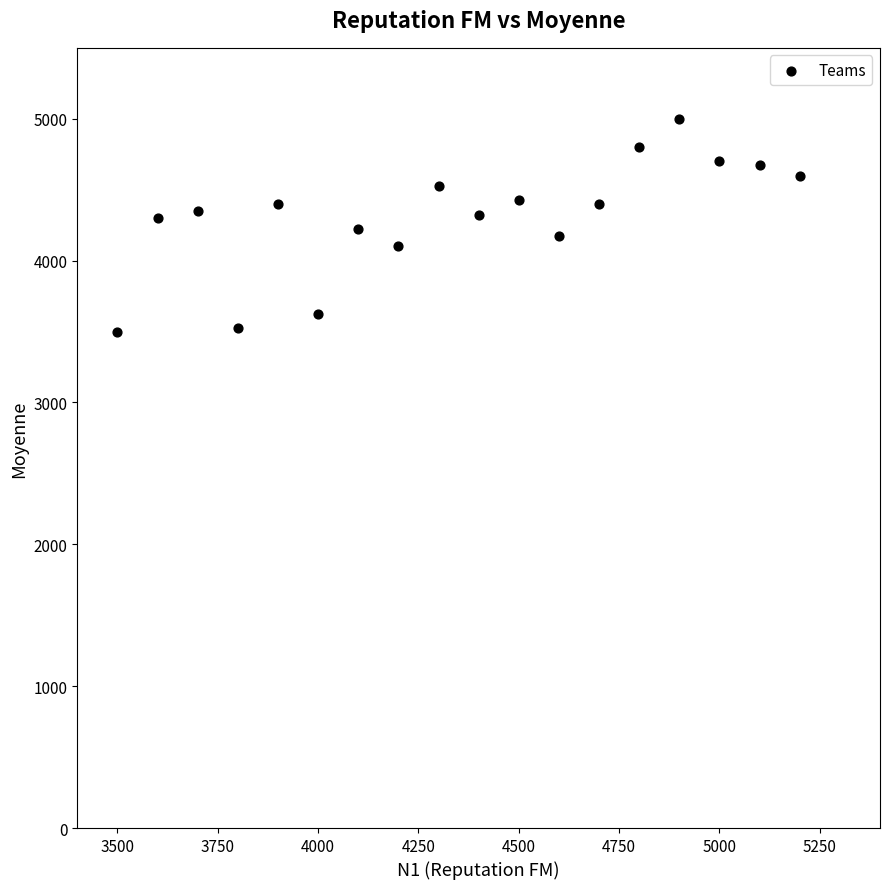

What is the range of Y values (max minus min)?

1500